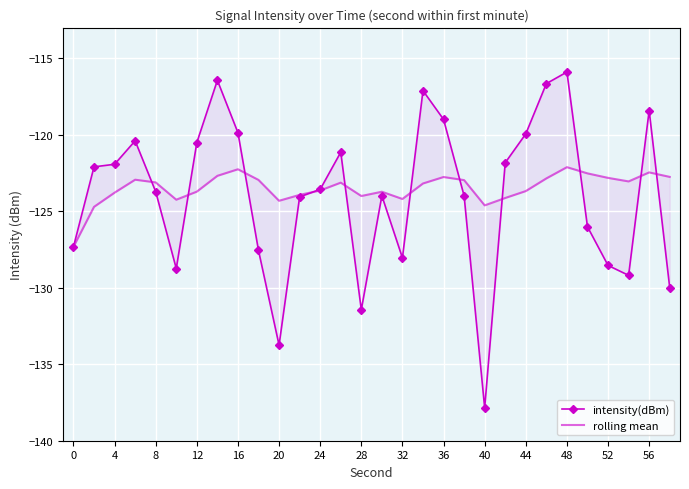

Reading left to right, extract all data points from this chart.

intensity(dBm): -127.3	-122.1	-121.9	-120.4	-123.7	-128.7	-120.5	-116.4	-119.9	-127.6	-133.8	-124.1	-123.6	-121.1	-131.4	-124.0	-128.0	-117.1	-119.0	-124.0	-137.9	-121.8	-119.9	-116.7	-115.9	-126.0	-128.5	-129.2	-118.4	-130.0
rolling mean: -127.3	-124.7	-123.8	-122.9	-123.1	-124.2	-123.7	-122.7	-122.3	-123.0	-124.3	-123.9	-123.6	-123.1	-124.0	-123.7	-124.2	-123.2	-122.8	-123.0	-124.6	-124.1	-123.7	-122.9	-122.1	-122.5	-122.8	-123.1	-122.5	-122.8